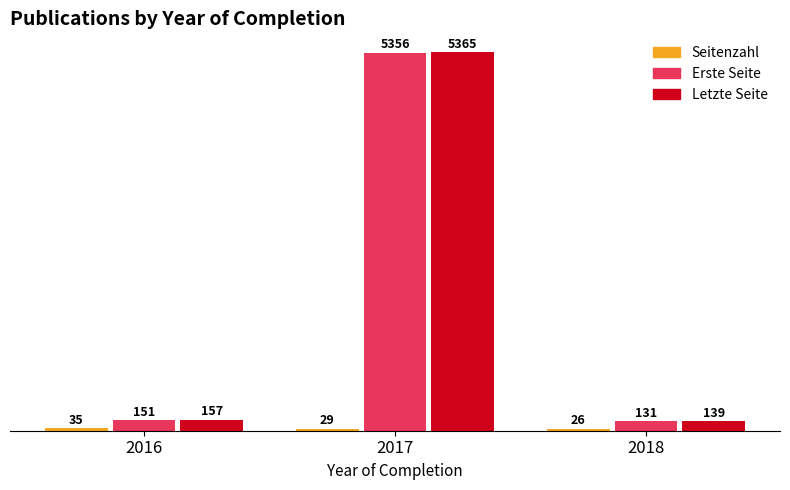

Is it true that Letzte Seite equals 157 at 2016?

True